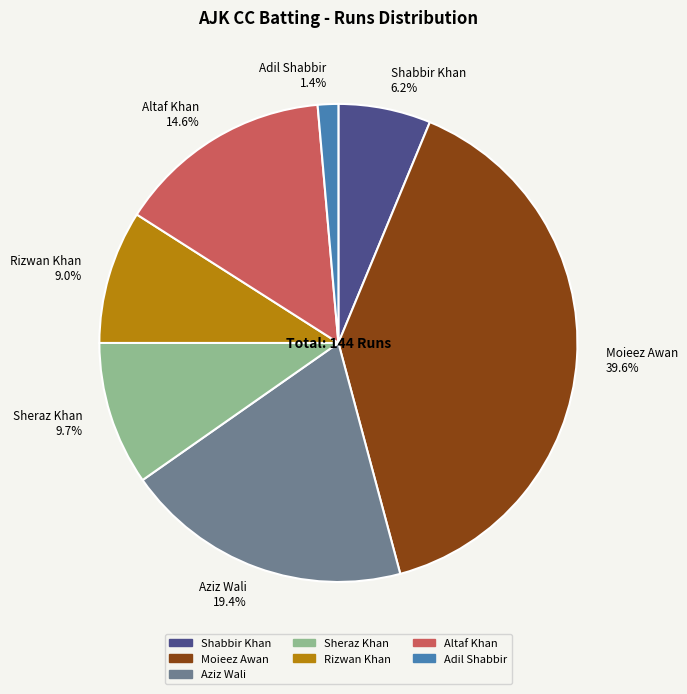

Between Moieez Awan and Sheraz Khan, which is larger?

Moieez Awan